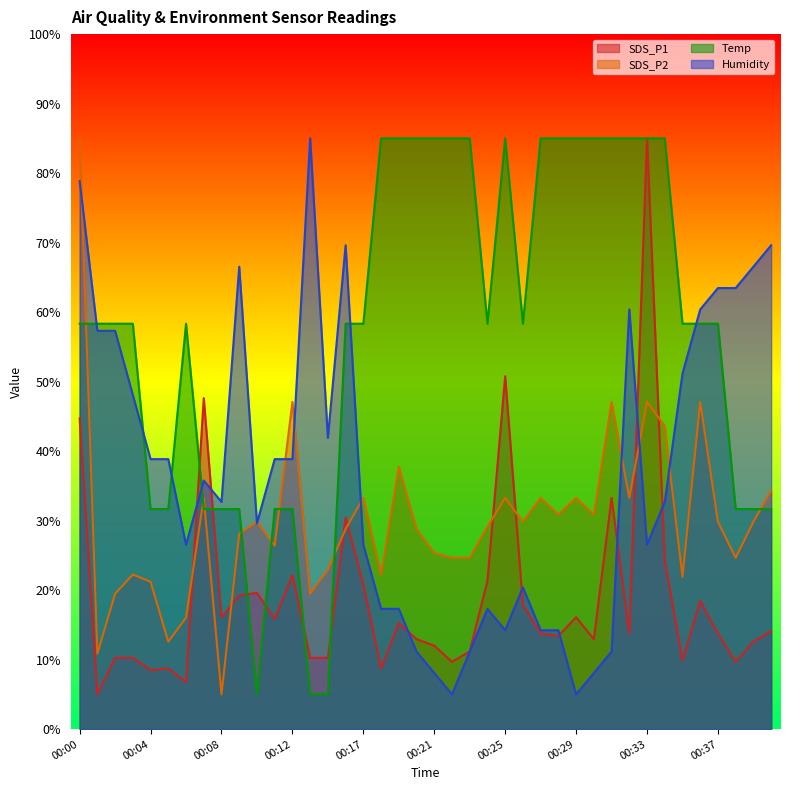

Rank the series at 00:29 from highest to lowest value.

Temp, SDS_P2, SDS_P1, Humidity